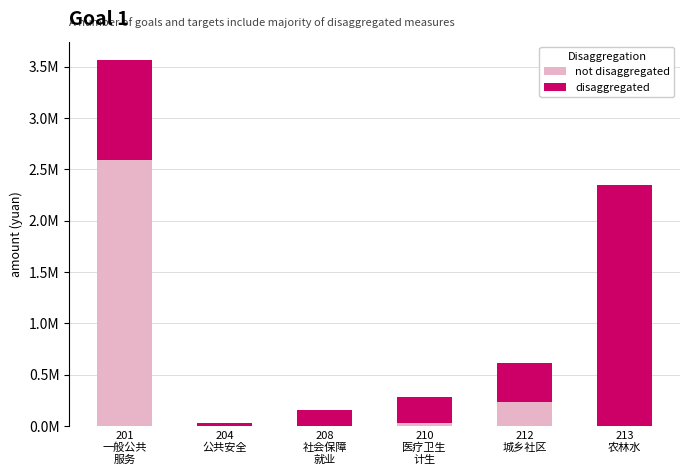

What is the difference between the maximum and minimum values in the not disaggregated series?

2594418.2